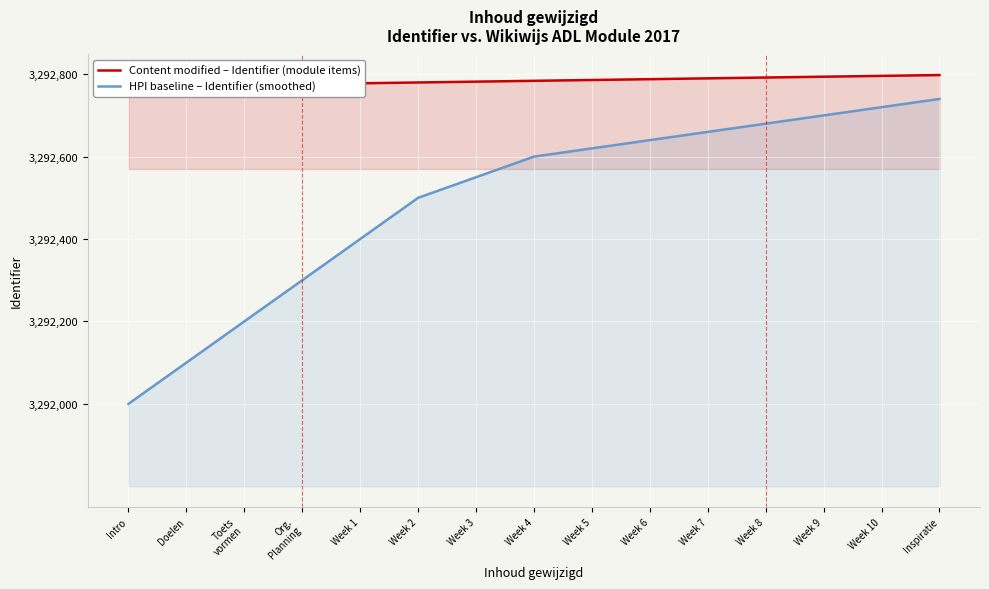

True or false: Content modified – Identifier (module items) and HPI baseline – Identifier (smoothed) cross at least once.

False